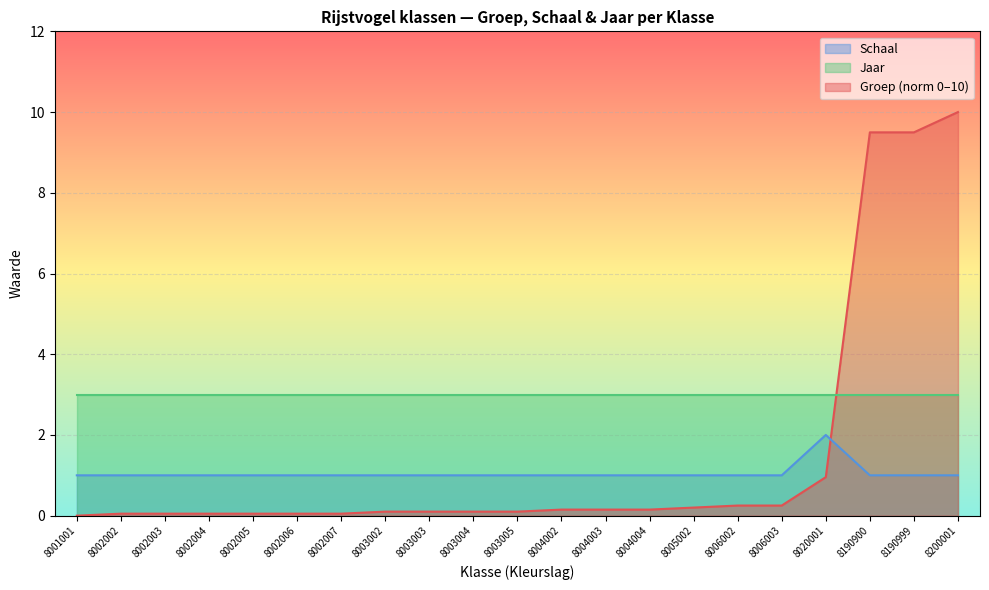

Is the value of Groep (norm 0–10) at 8002006 greater than the value of Schaal at 8002006?

No